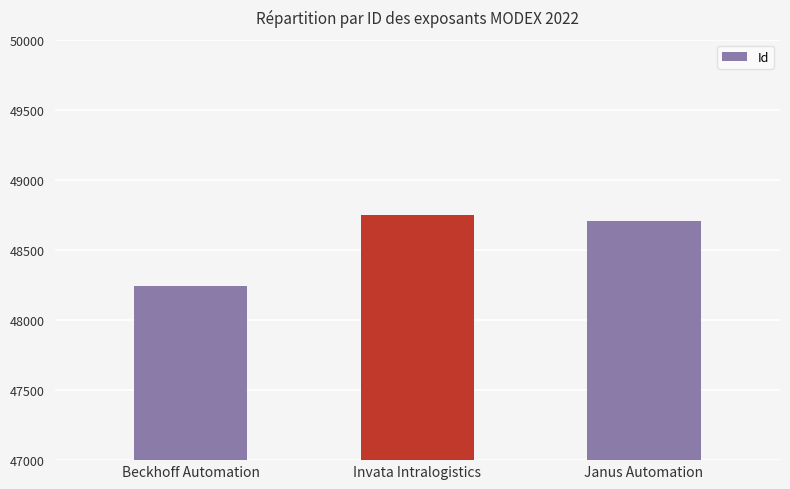

What is the change in value from Beckhoff Automation to Invata Intralogistics?

+503